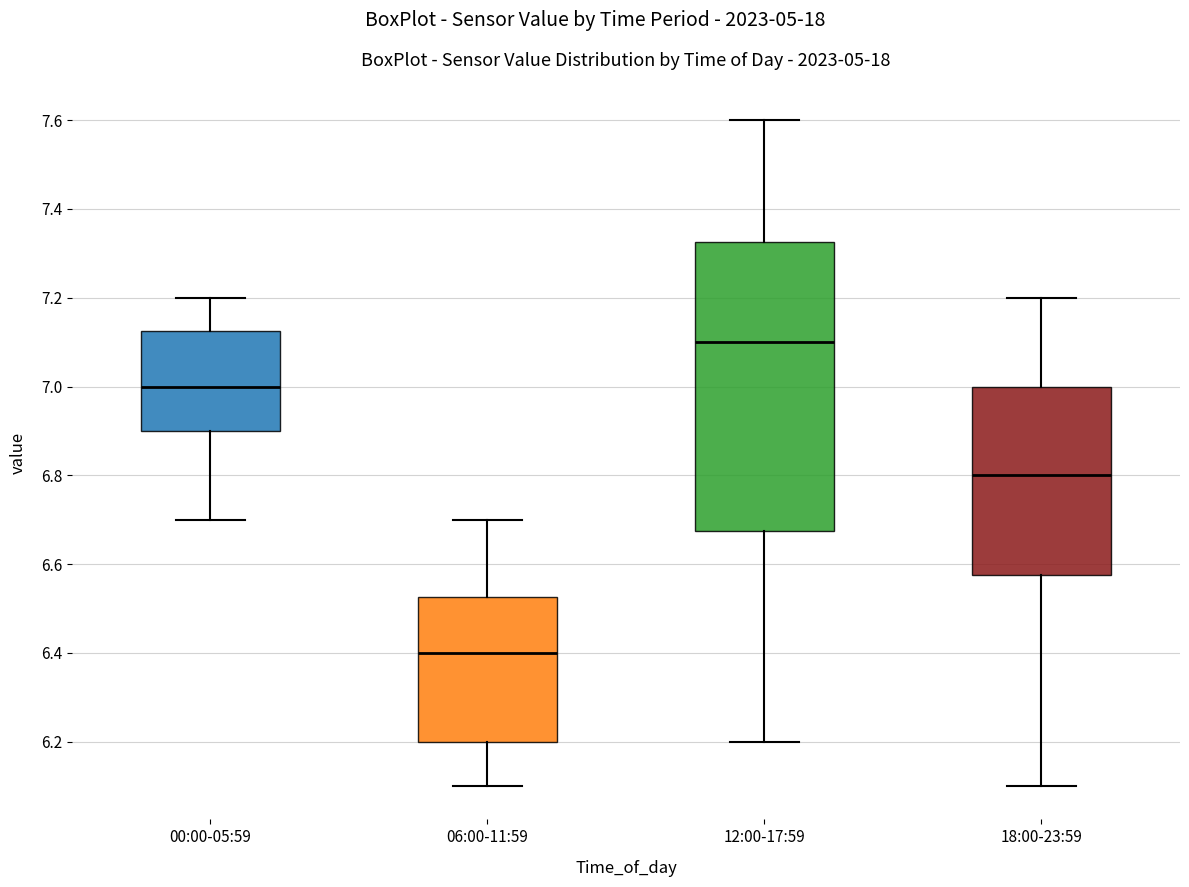

Where is the upper edge of the box for 12:00-17:59 on the y-axis? The values are not printed on the chart, so give them approximately, as read against the axis.

7.32